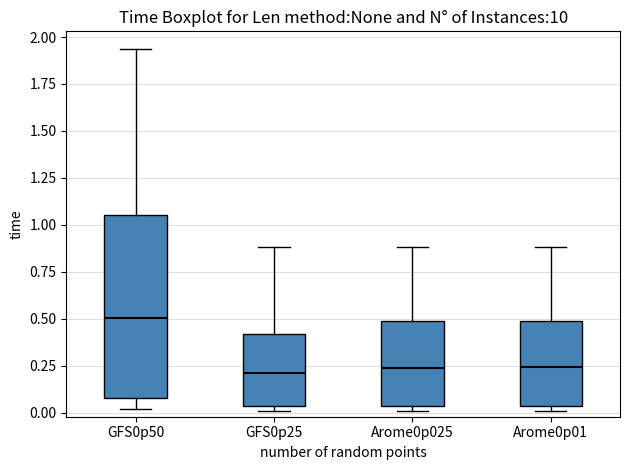

Reading left to right, transcribe this box plot: for each box, give where its median line is, the range the box spans, and where its two whiskers end, as read against the y-axis. The values are not printed on the chart, so give them approximately, as read against the axis.

GFS0p50: median 0.50, box 0.10 to 1.05, whiskers 0.00 to 1.95
GFS0p25: median 0.20, box 0.05 to 0.40, whiskers 0.00 to 0.90
Arome0p025: median 0.25, box 0.05 to 0.50, whiskers 0.00 to 0.90
Arome0p01: median 0.25, box 0.05 to 0.50, whiskers 0.00 to 0.90